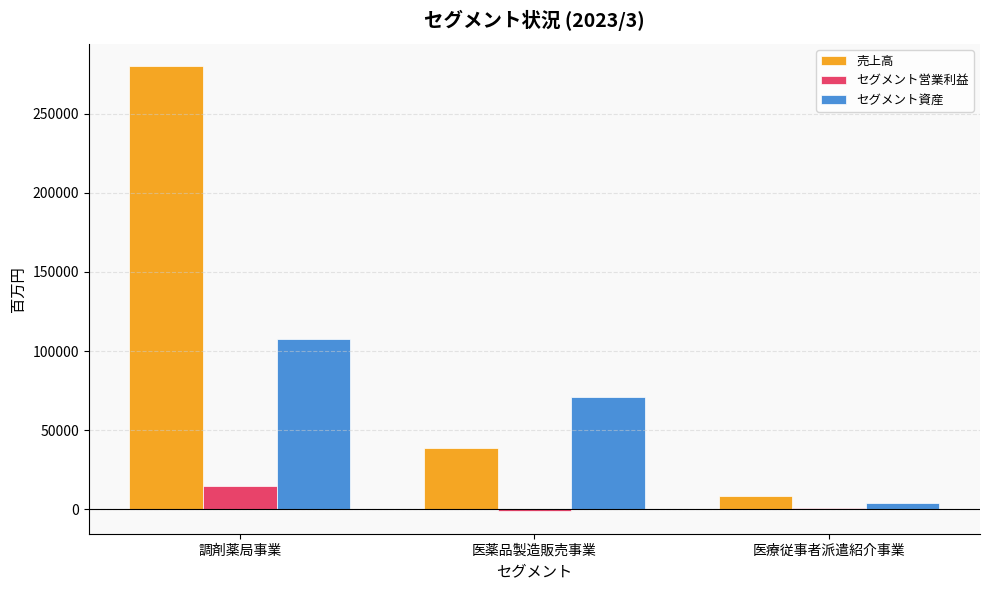

At which label is 売上高 closest to 144113?

医薬品製造販売事業